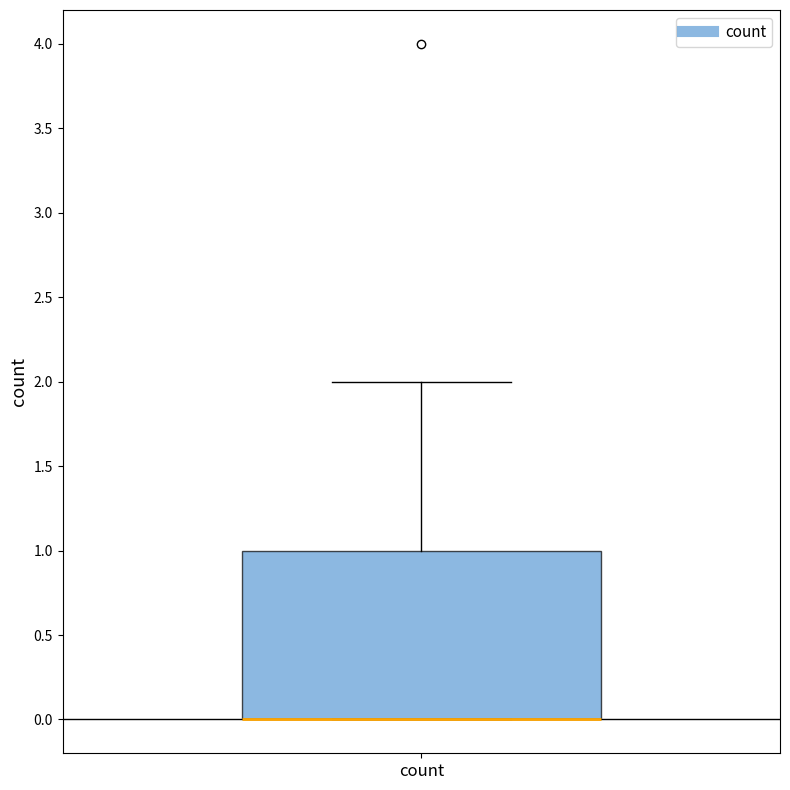

Transcribe this box plot: give where the median line is, the range the box spans, and where the two whiskers end, as read against the y-axis. The values are not printed on the chart, so give them approximately, as read against the axis.

median 0 (drawn on the box's lower edge), box 0 to 1, whiskers 0 to 2